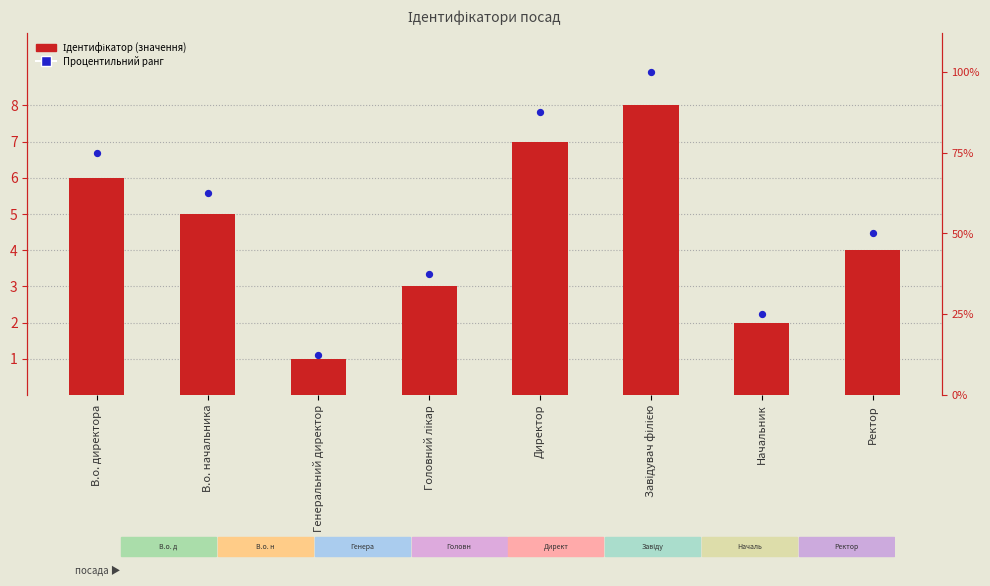

Which series reaches the maximum Y coordinate?

Процентильний ранг